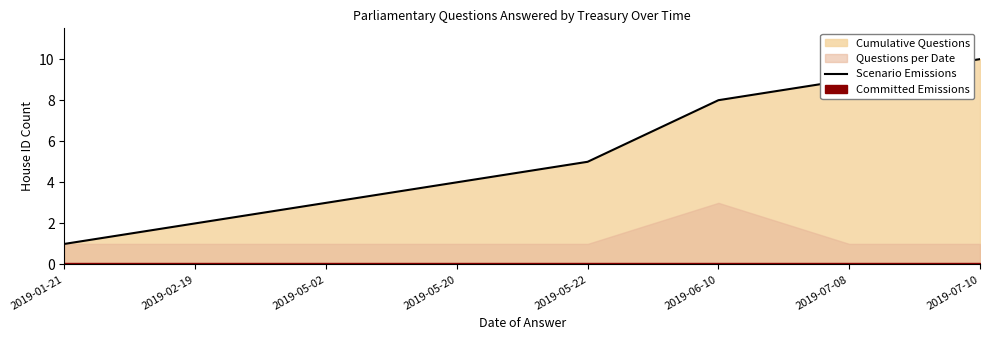

How many values are below 5?

4